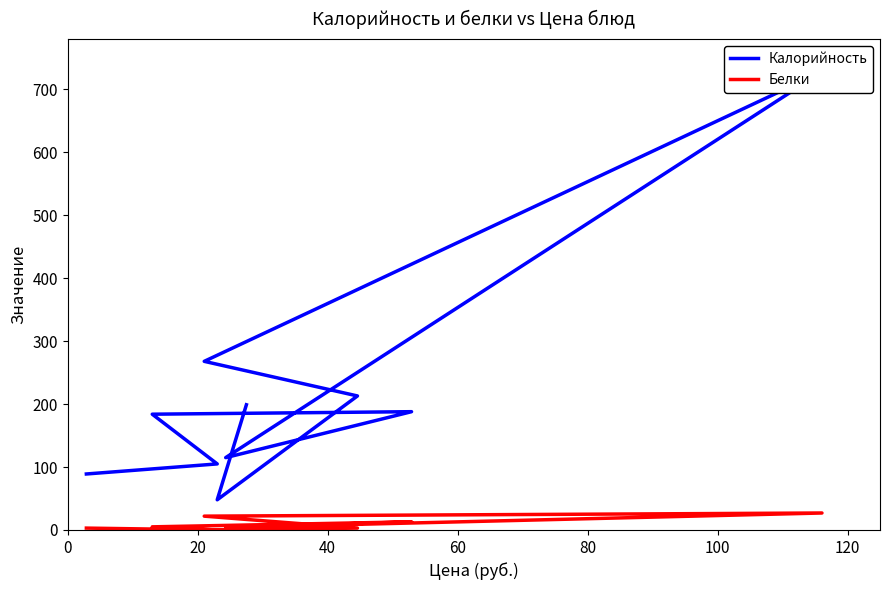

How many data points in Белки are less than 3?

3